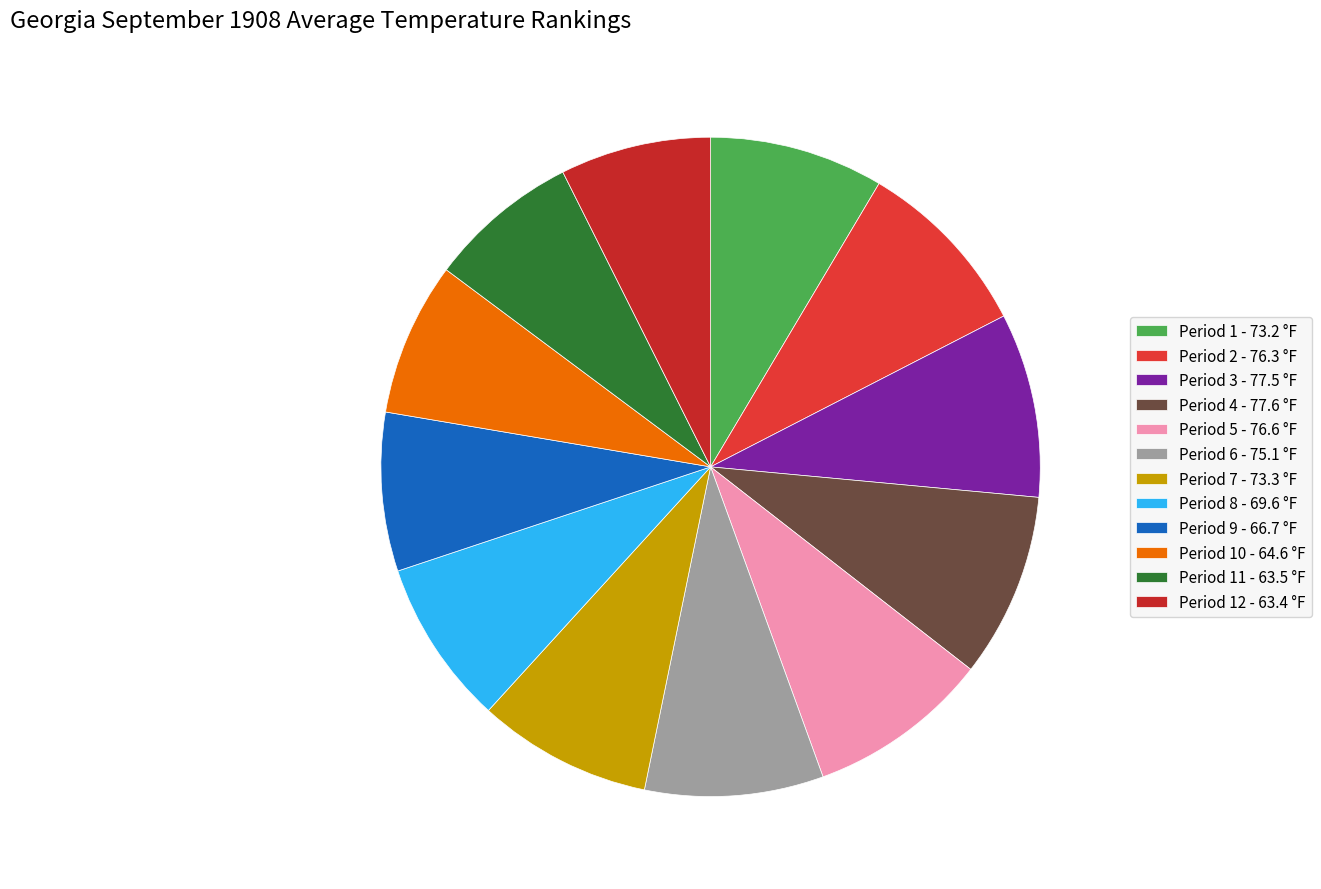

Count the number of slices in the pie.

12